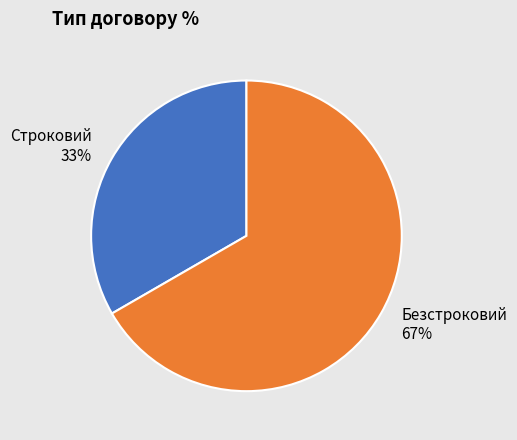

To the nearest percent, what is the combined percentage of Строковий and Безстроковий?

100%